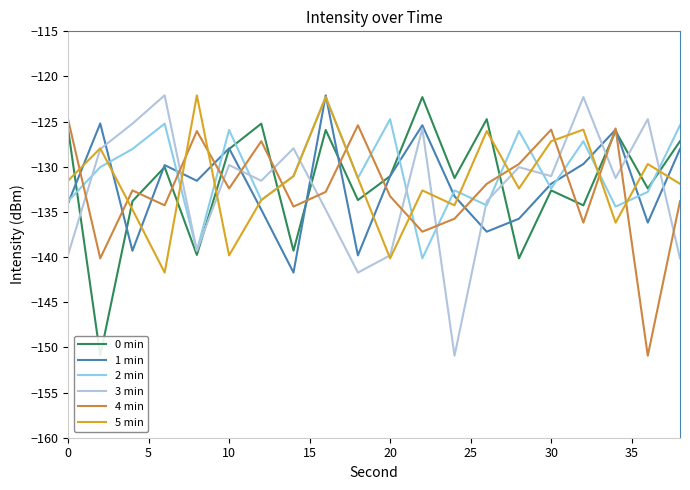

Reading left to right, extract all data points from this chart.

0 min: -125.8	-150.9	-133.8	-130.0	-139.8	-128.0	-125.2	-139.3	-125.9	-133.7	-131.0	-122.3	-131.2	-124.7	-140.1	-132.6	-134.3	-126.0	-132.4	-127.2
1 min: -134.0	-125.2	-139.3	-129.8	-131.5	-128.0	-134.7	-141.7	-122.1	-139.8	-131.0	-125.4	-133.3	-137.2	-135.7	-131.9	-129.7	-125.9	-136.2	-128.0
2 min: -133.8	-130.0	-128.0	-125.2	-139.3	-125.9	-133.7	-131.0	-122.3	-131.2	-124.7	-140.1	-132.6	-134.3	-126.0	-132.4	-127.2	-134.4	-132.8	-125.4
3 min: -139.8	-128.0	-125.2	-122.1	-139.3	-129.8	-131.5	-128.0	-134.7	-141.7	-139.8	-125.8	-150.9	-133.8	-130.0	-131.0	-122.3	-131.2	-124.7	-140.1
4 min: -124.7	-140.1	-132.6	-134.3	-126.0	-132.4	-127.2	-134.4	-132.8	-125.4	-133.3	-137.2	-135.7	-131.9	-129.7	-125.9	-136.2	-125.8	-150.9	-133.8
5 min: -131.5	-128.0	-134.7	-141.7	-122.1	-139.8	-133.7	-131.0	-122.3	-131.2	-140.1	-132.6	-134.3	-126.0	-132.4	-127.2	-125.9	-136.2	-129.7	-131.9